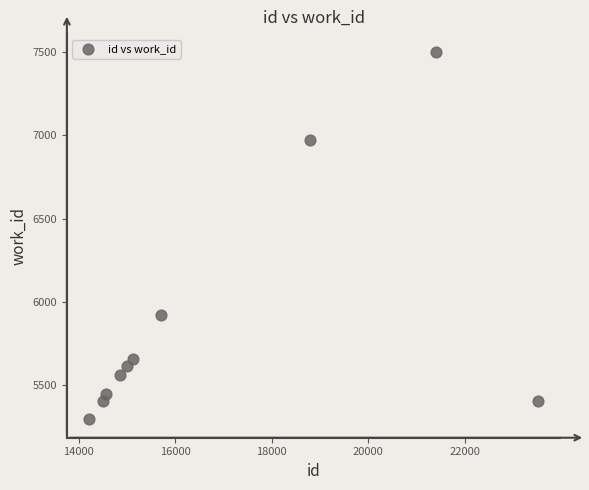

What is the average X value?

16767